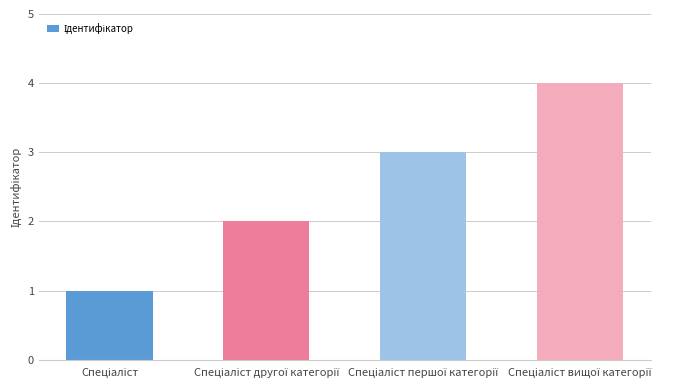

What is the maximum value shown in the chart?

4